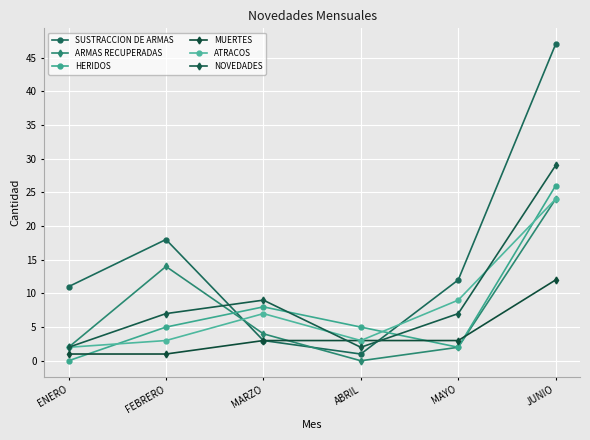

Does the chart display data point markers on the line(s)?

Yes